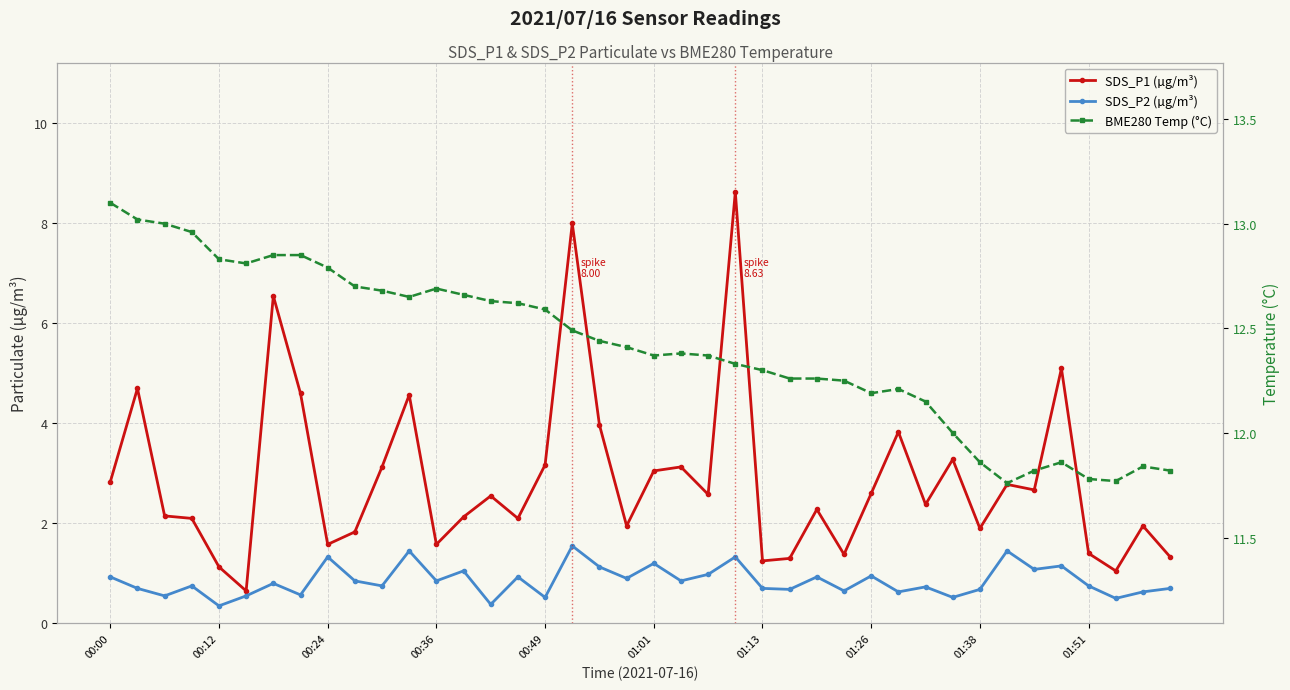

Does the chart display data point markers on the line(s)?

Yes